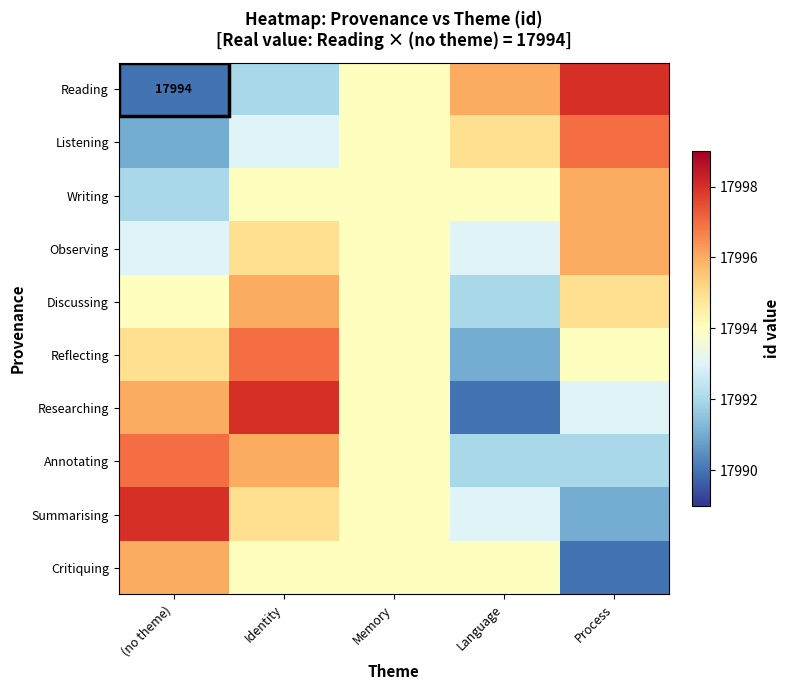

At which label is Writing closest to 17994?

Identity